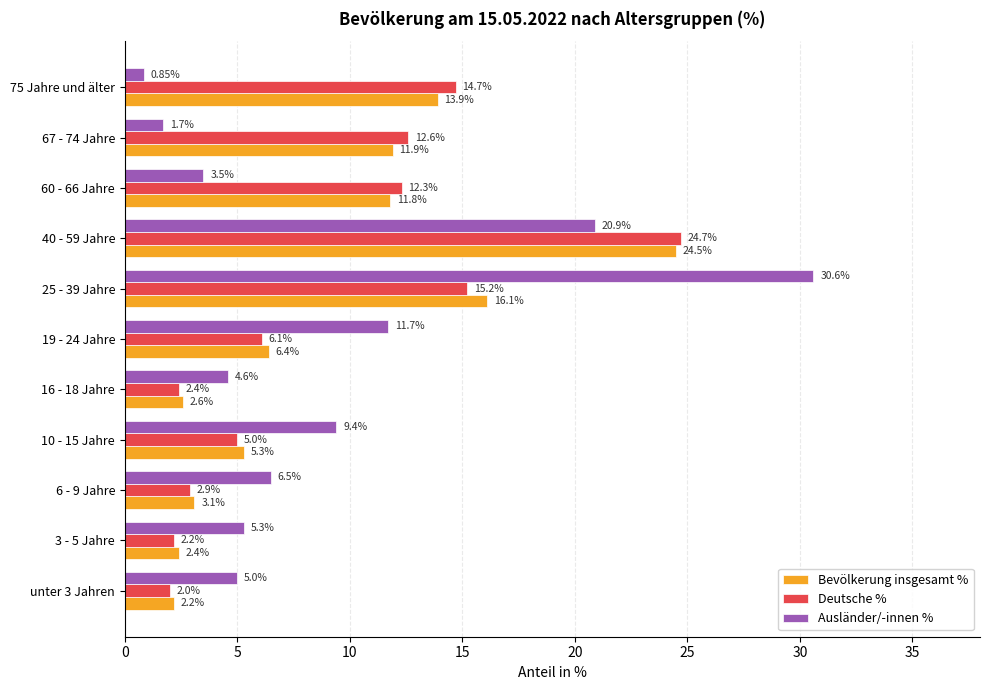

What are all the series names shown in the legend?

Bevölkerung insgesamt %, Deutsche %, Ausländer/-innen %